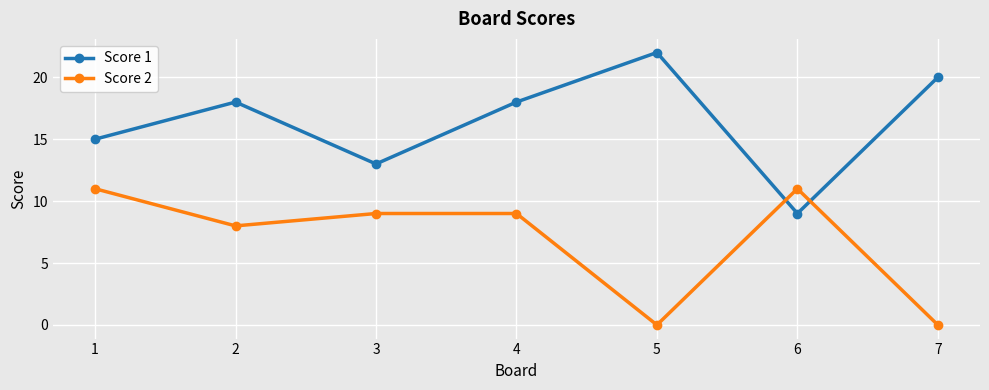

True or false: Score 1 has more than 1 points higher than both neighbors.

True